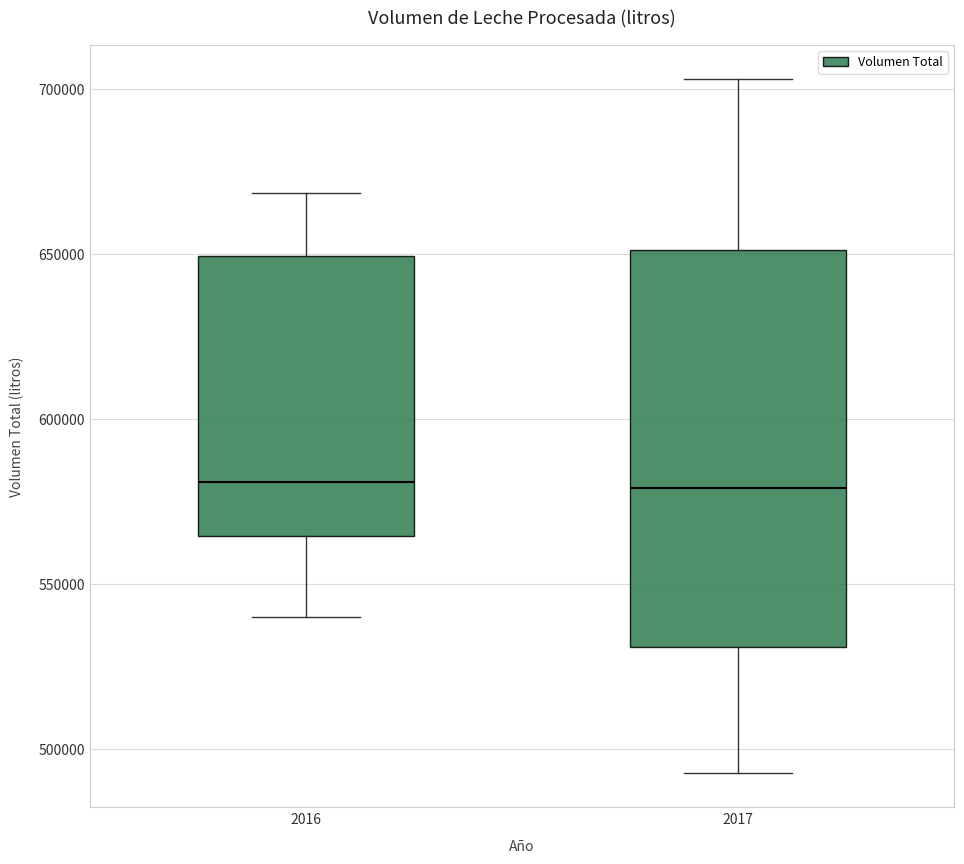

Reading left to right, read every box against the y-axis: the position of its median line, the range the box covers, and the ends of its whiskers. The values are not printed on the chart, so give them approximately, as read against the axis.

2016: median 580000, box 565000 to 650000, whiskers 540000 to 670000
2017: median 580000, box 530000 to 650000, whiskers 495000 to 705000